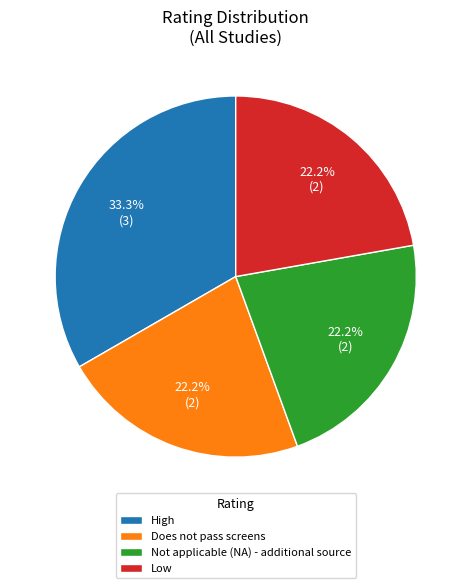

How many slices are in this pie chart?

4